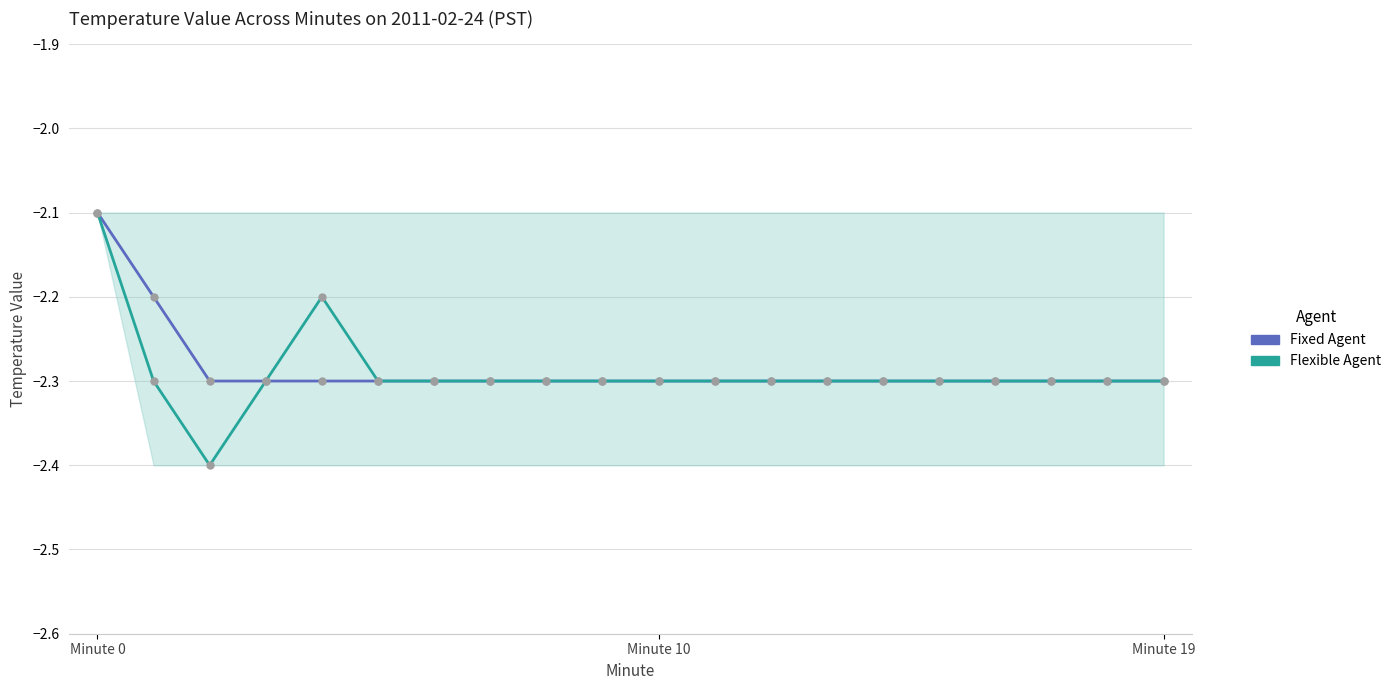

Which series has the widest spread of values?

Flexible Agent